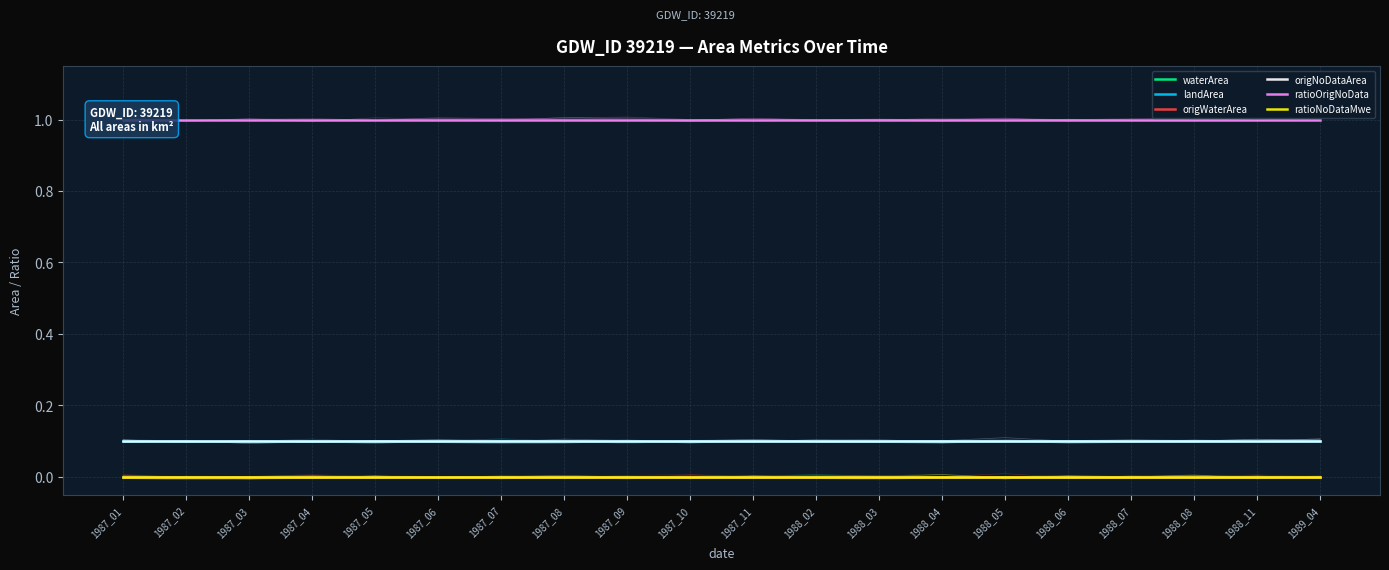

True or false: origWaterArea and ratioNoDataMwe intersect in this chart.

False